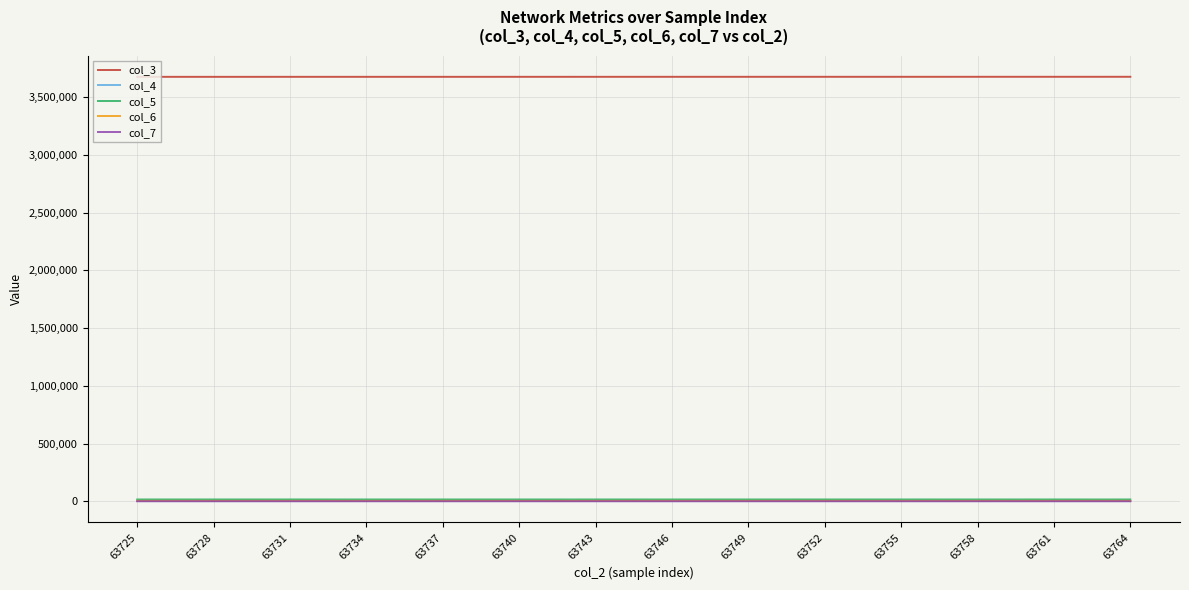

True or false: col_4 and col_3 cross at least once.

False